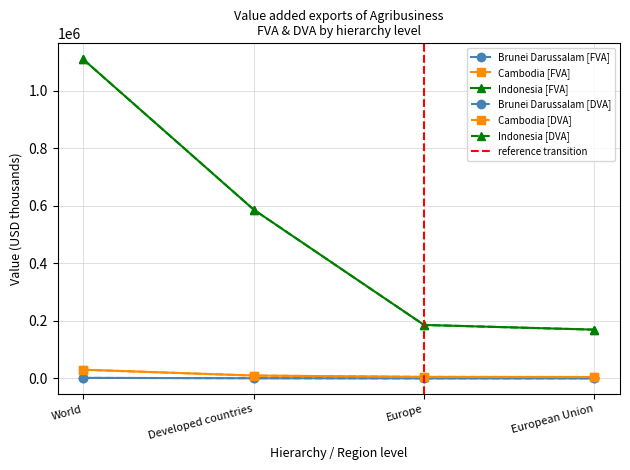

What is the average value of the Brunei Darussalam [DVA] series?

781.0